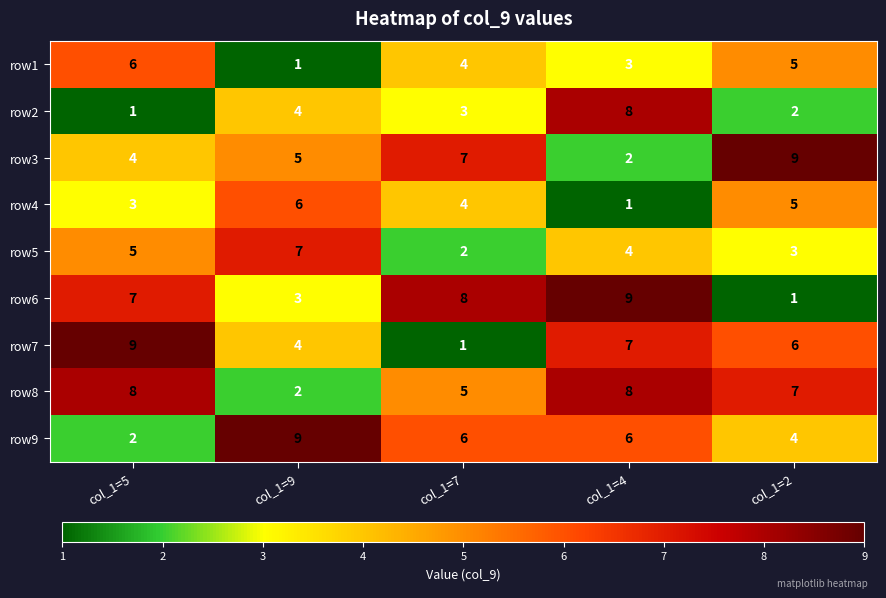

The row8 series shows 5 at col_1=7. True or false?

True